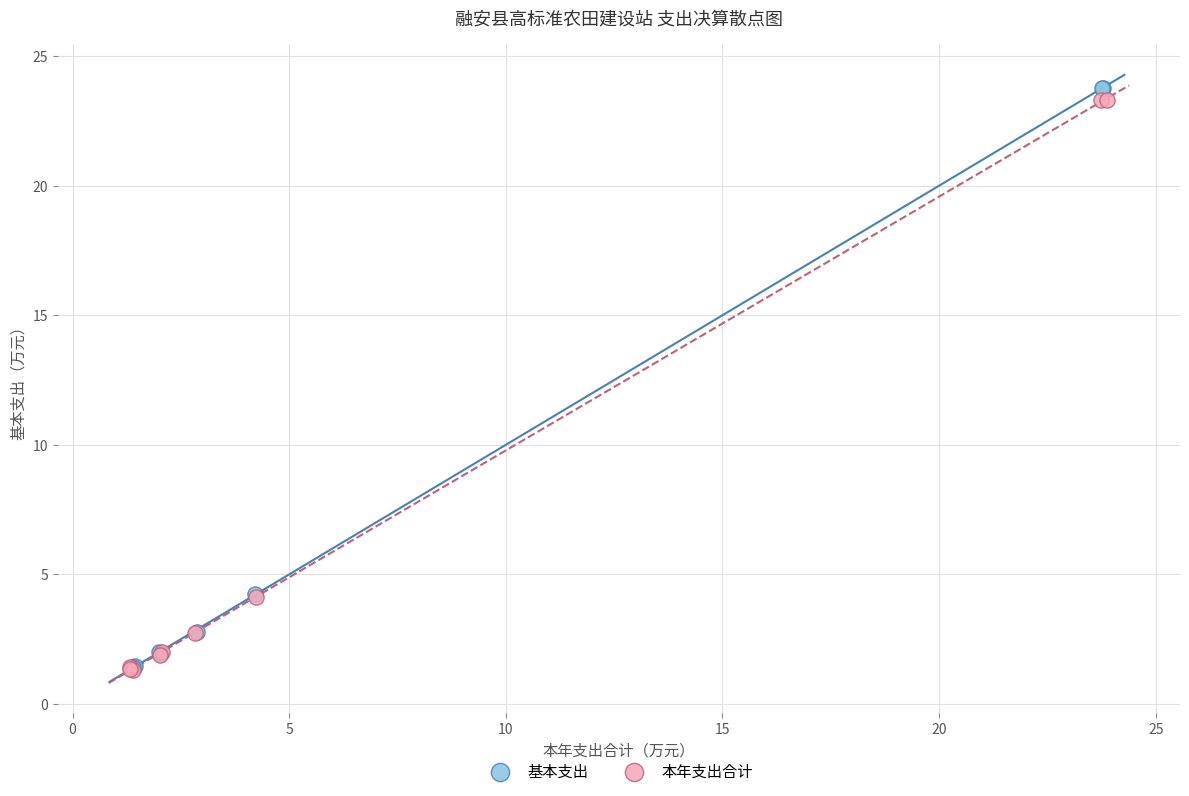

Which series has the widest spread of Y values?

基本支出